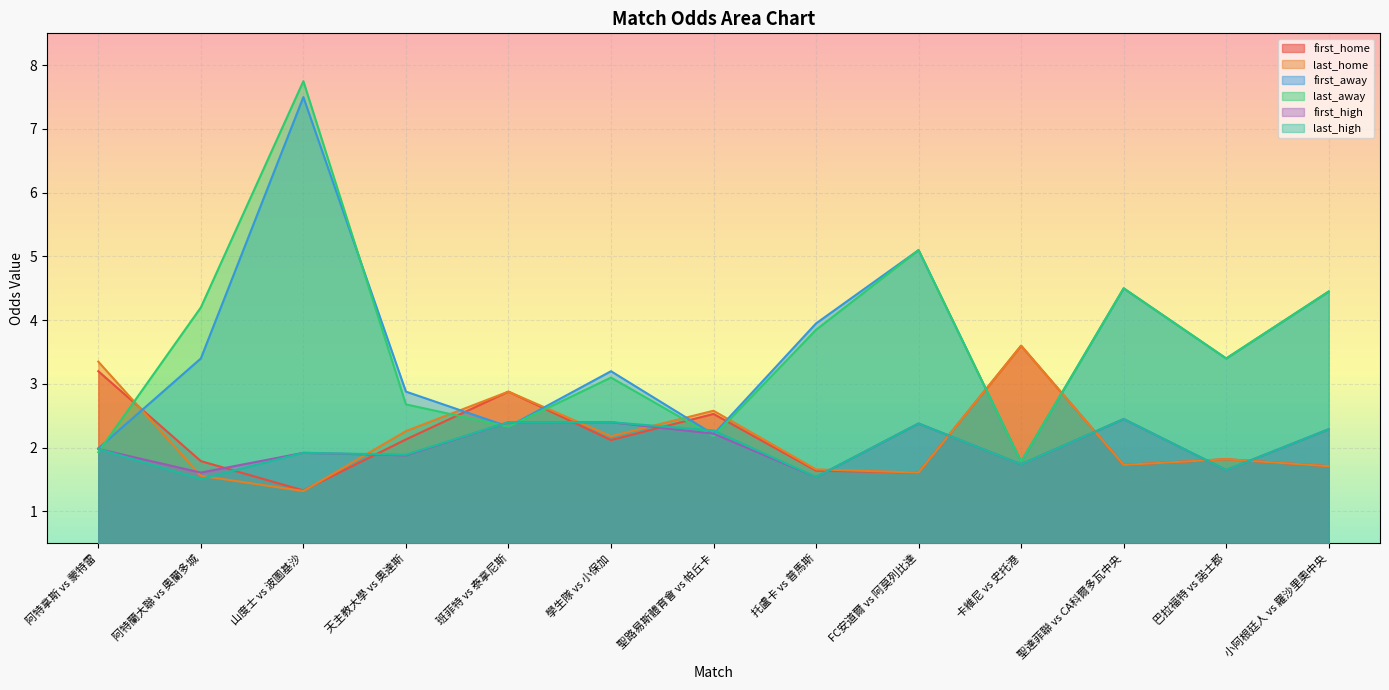

What is the average value of the first_high series?

2.0